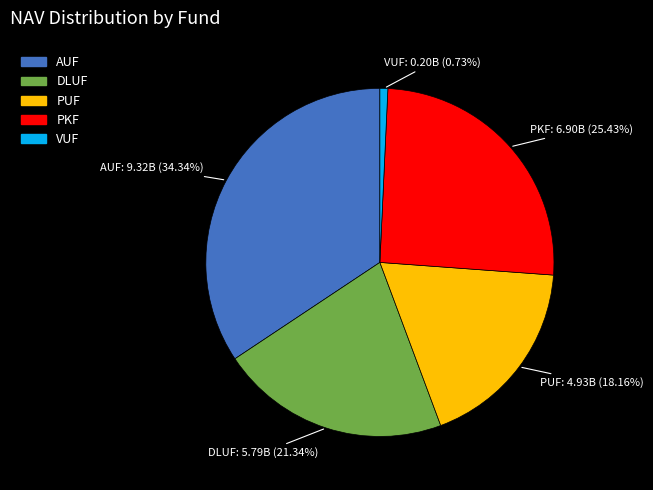

True or false: VUF accounts for 1% of the total.

True